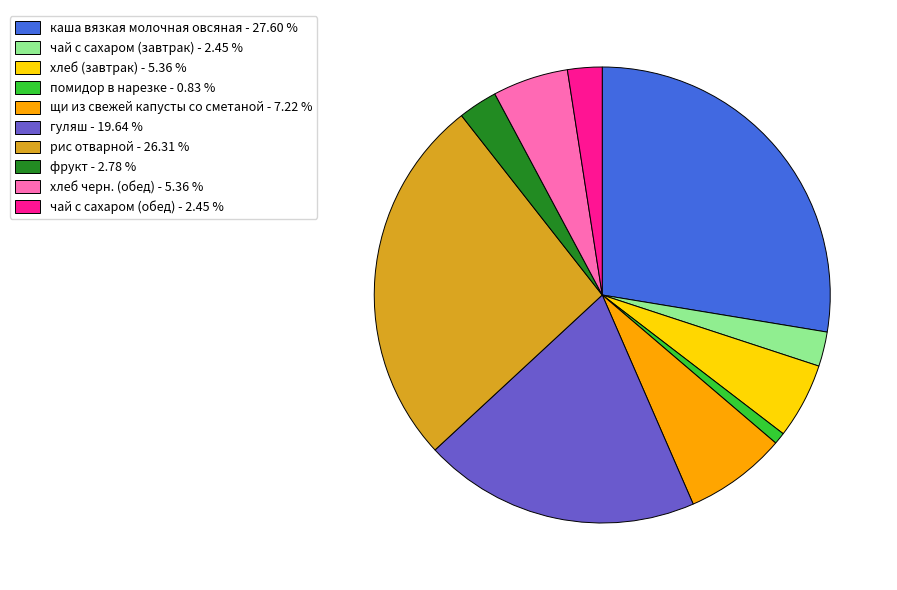

Which has a higher value, помидор в нарезке or щи из свежей капусты со сметаной?

щи из свежей капусты со сметаной